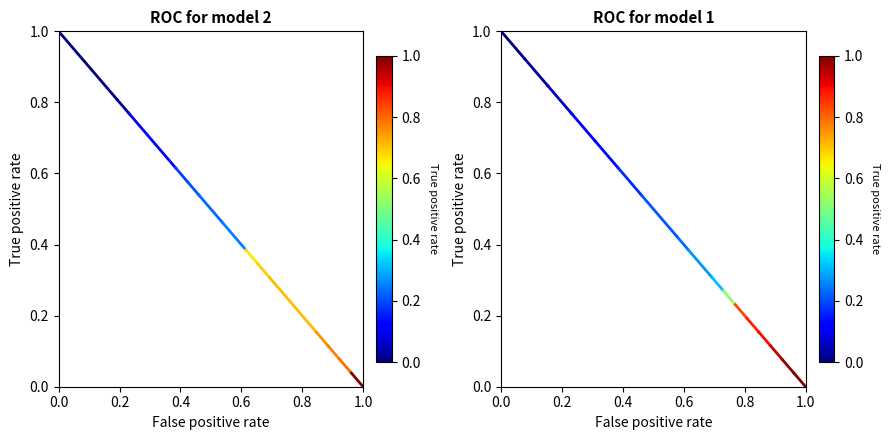

Count the number of data series in this chart.

1